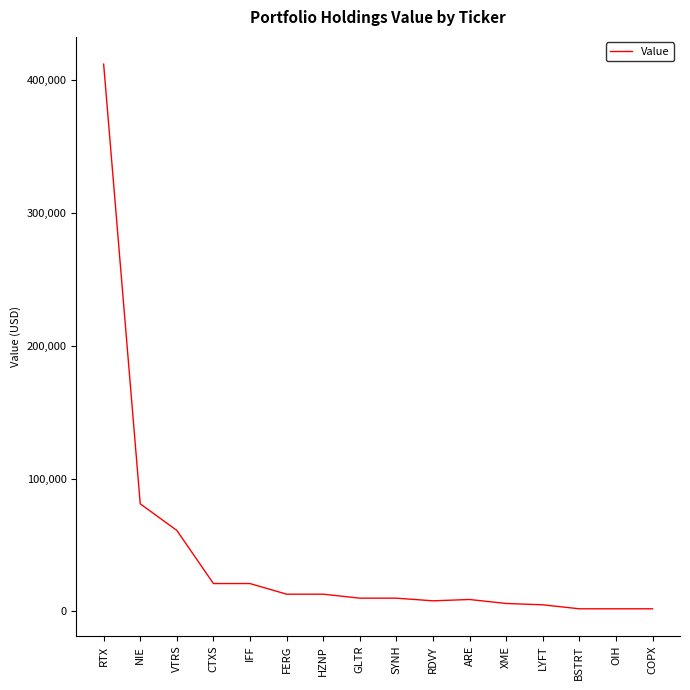

What is the difference between the maximum and minimum values?

410000